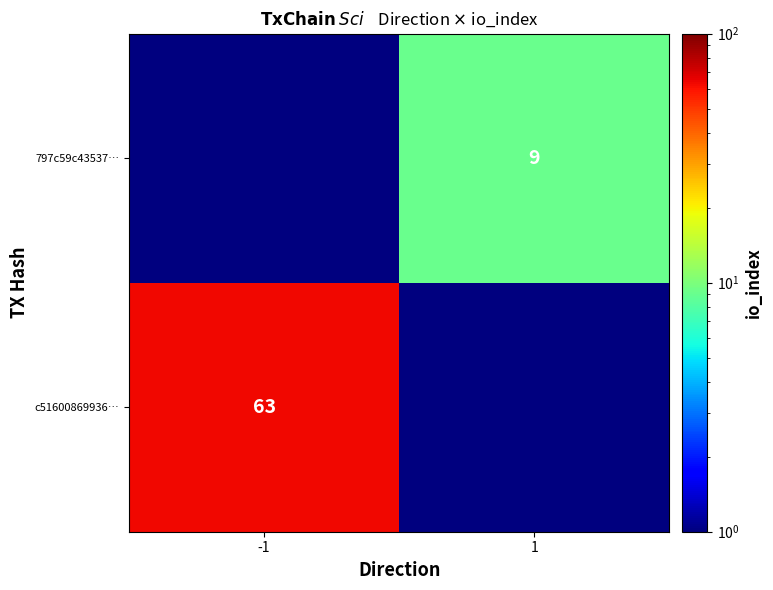

The 797c59c43537… series shows 4.4 at 1. True or false?

False